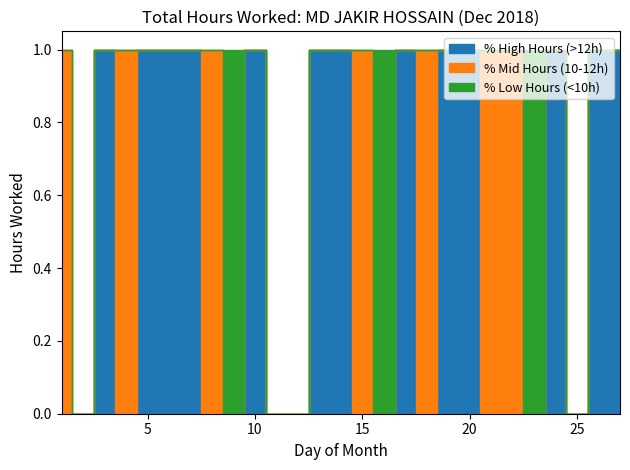

At which label does Low Hours (< 10h) reach its peak?

9